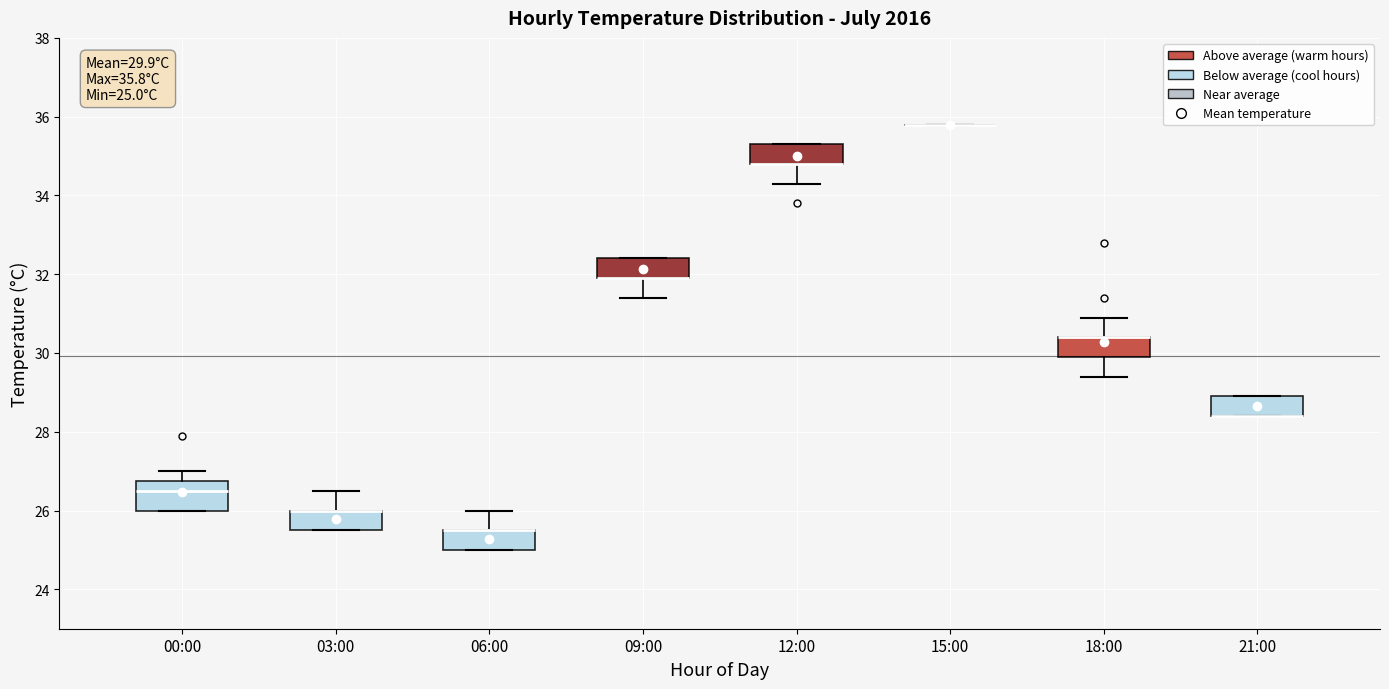

Comparing the boxes themselves (not the whiskers), which one is the tallest?

00:00